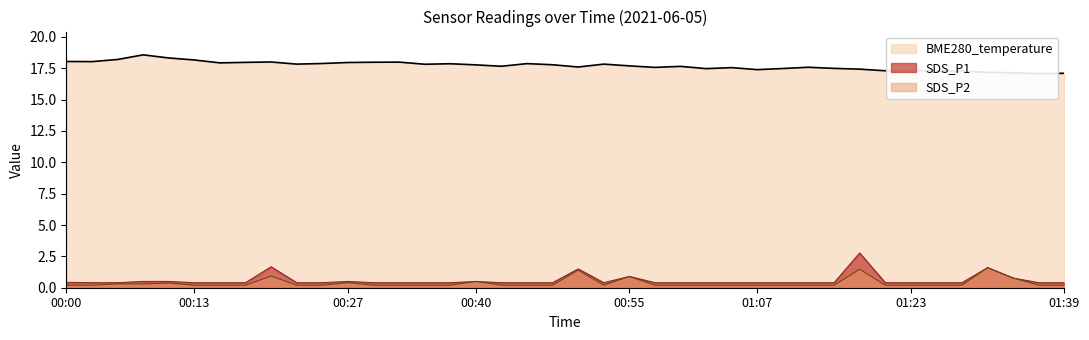

At which category does BME280_temperature reach its first local peak?

00:07